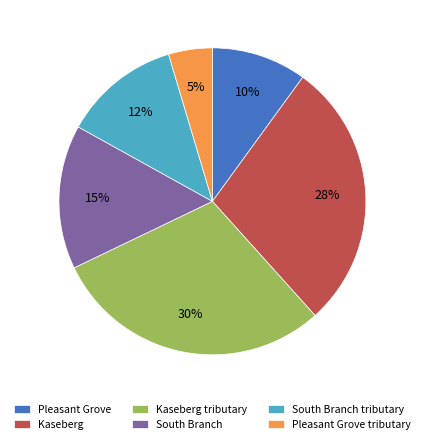

True or false: Kaseberg accounts for 28% of the total.

True